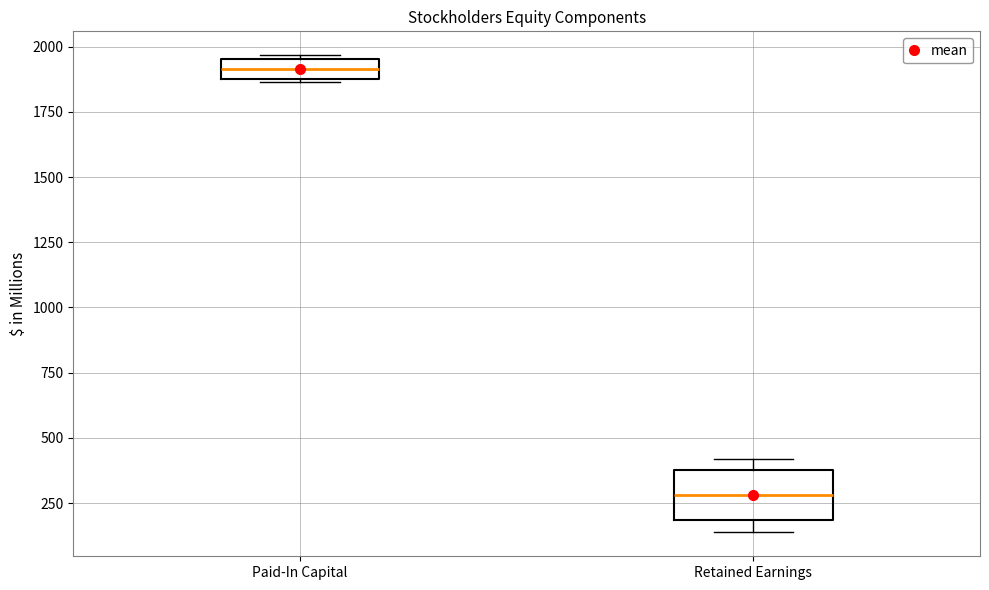

Which box has the lowest median line?

Retained Earnings